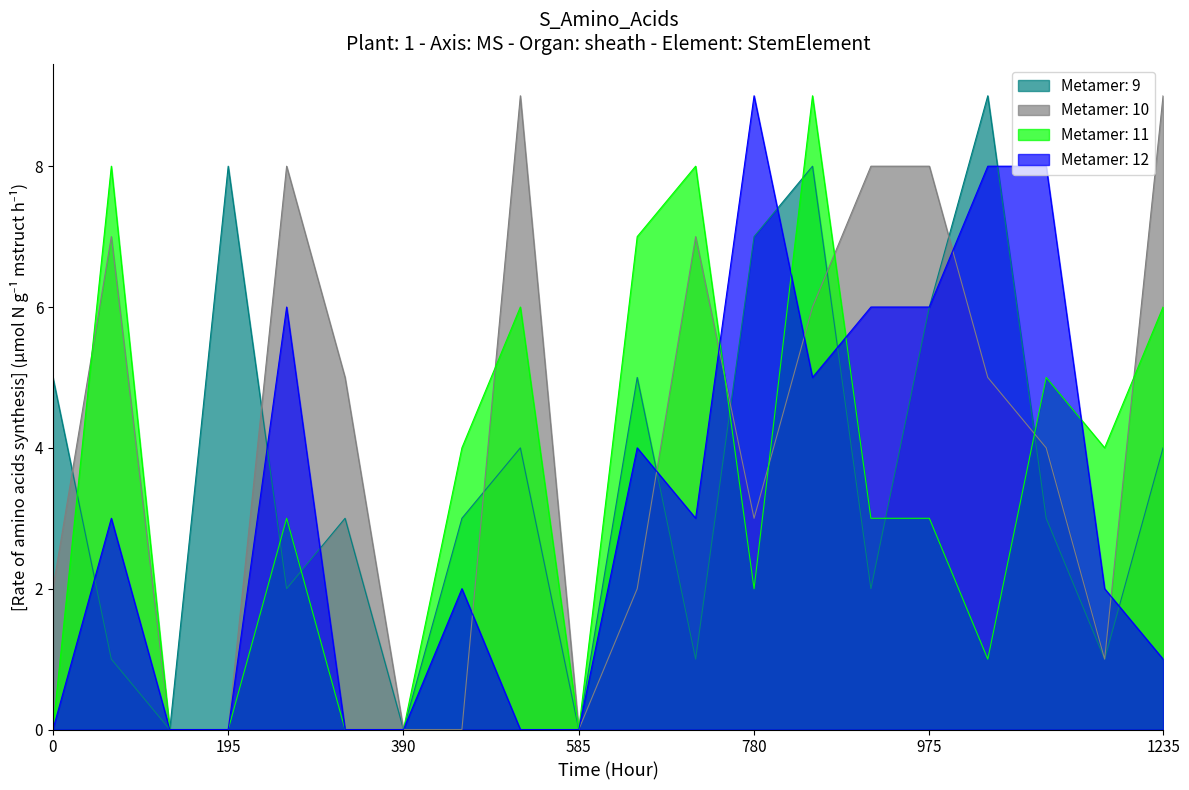

Which category has the highest value in the Metamer: 12 series?

780